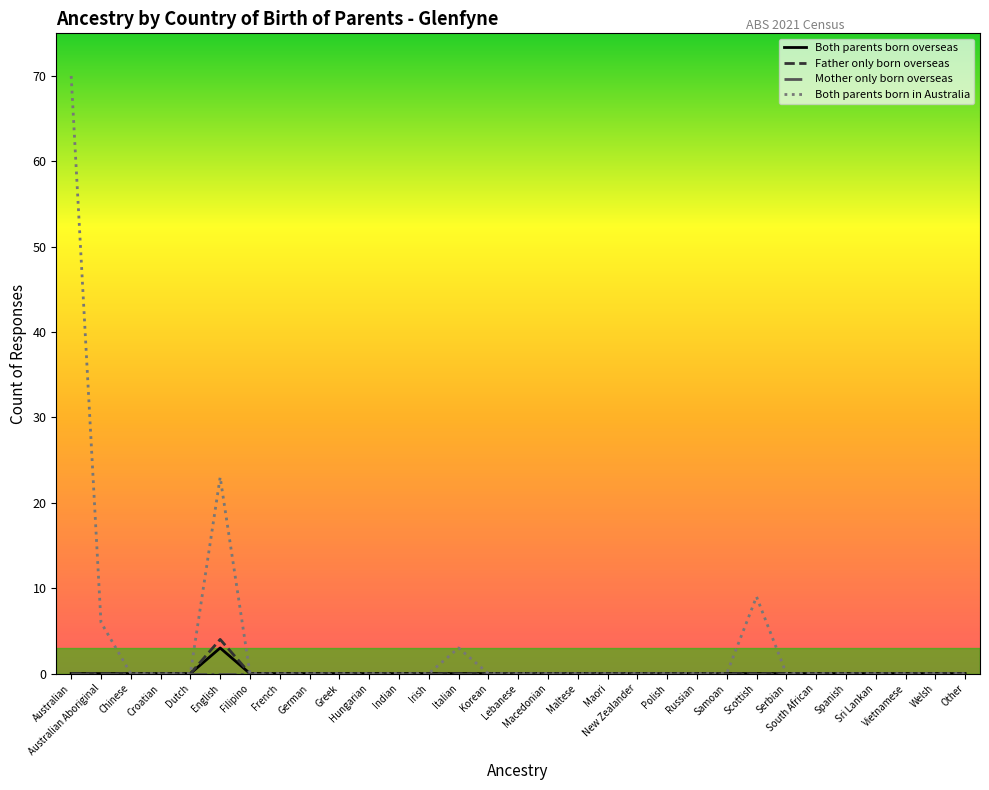

What is the maximum value for Father only born overseas?

4